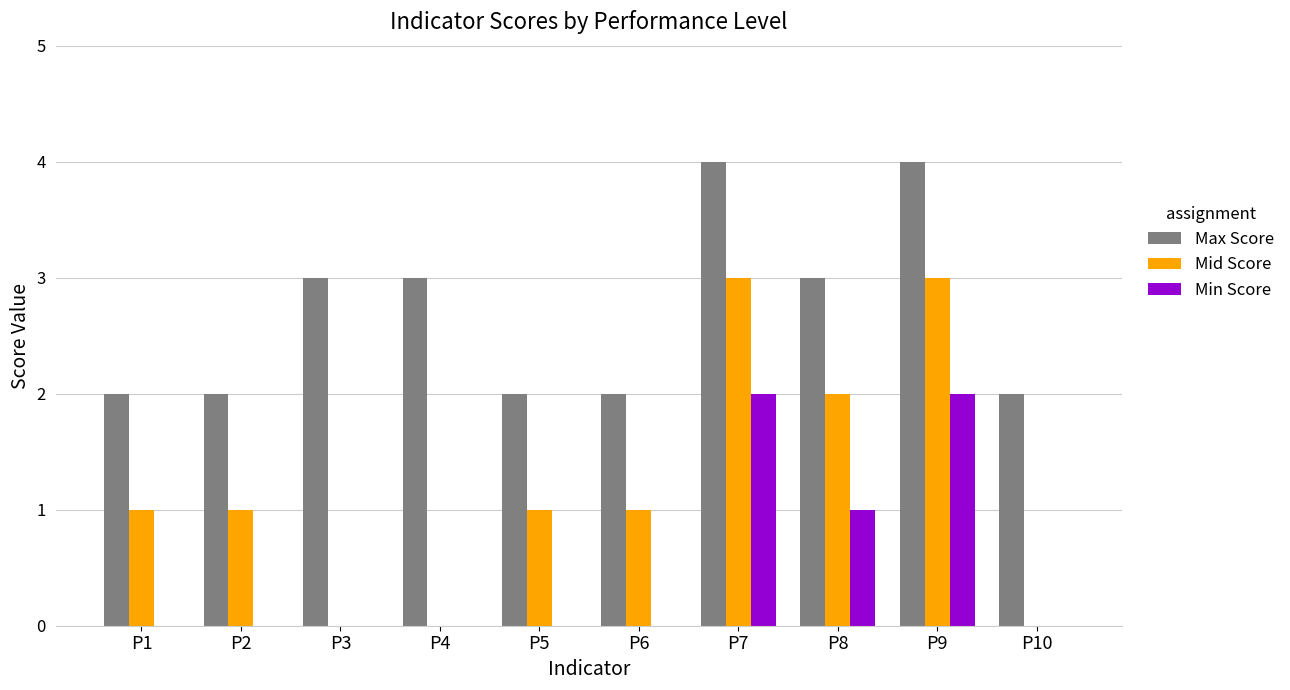

Which series has the largest total across all categories?

Max Score